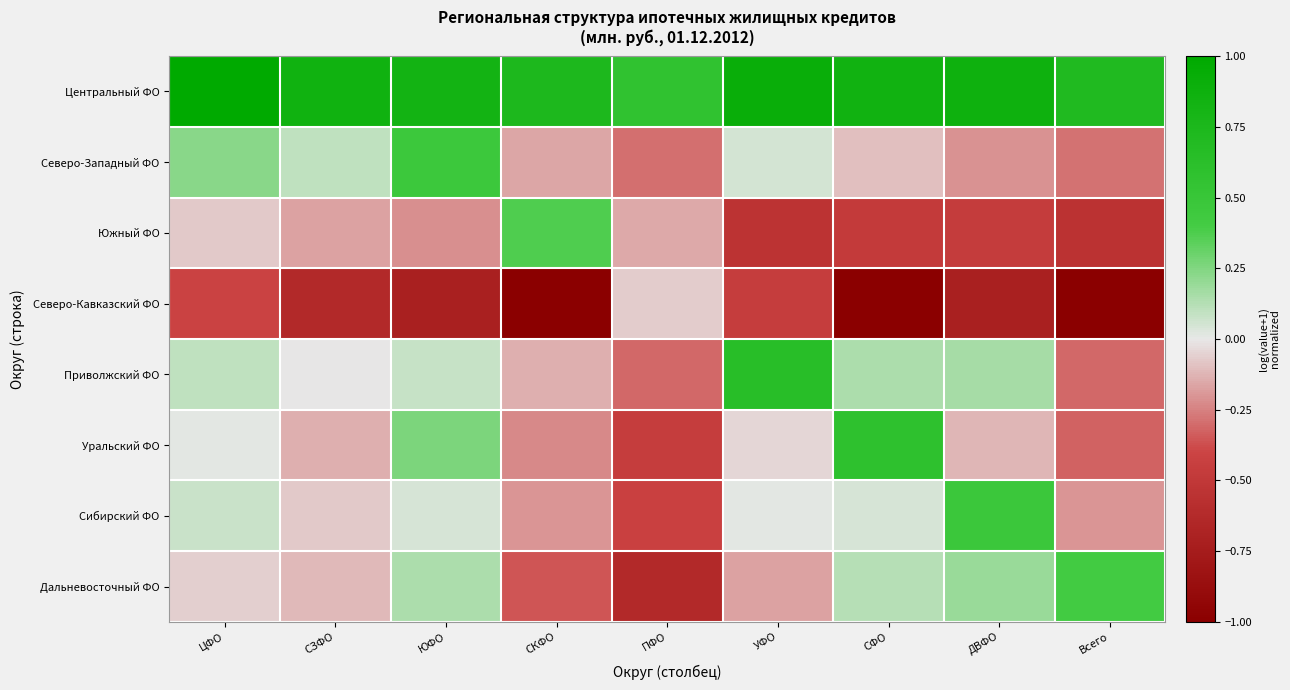

At which category is the sum across all series the highest?

ЮФО